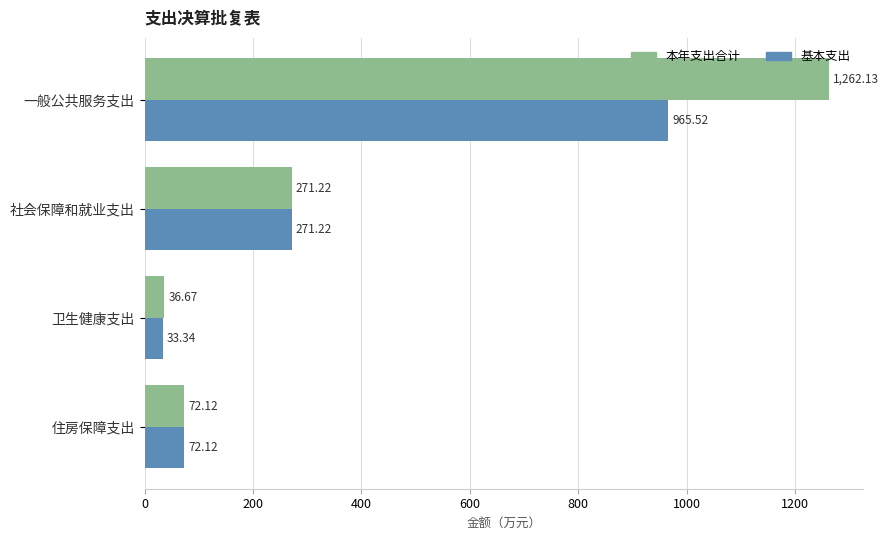

What is the difference between the 基本支出 values at 住房保障支出 and 社会保障和就业支出?

199.1